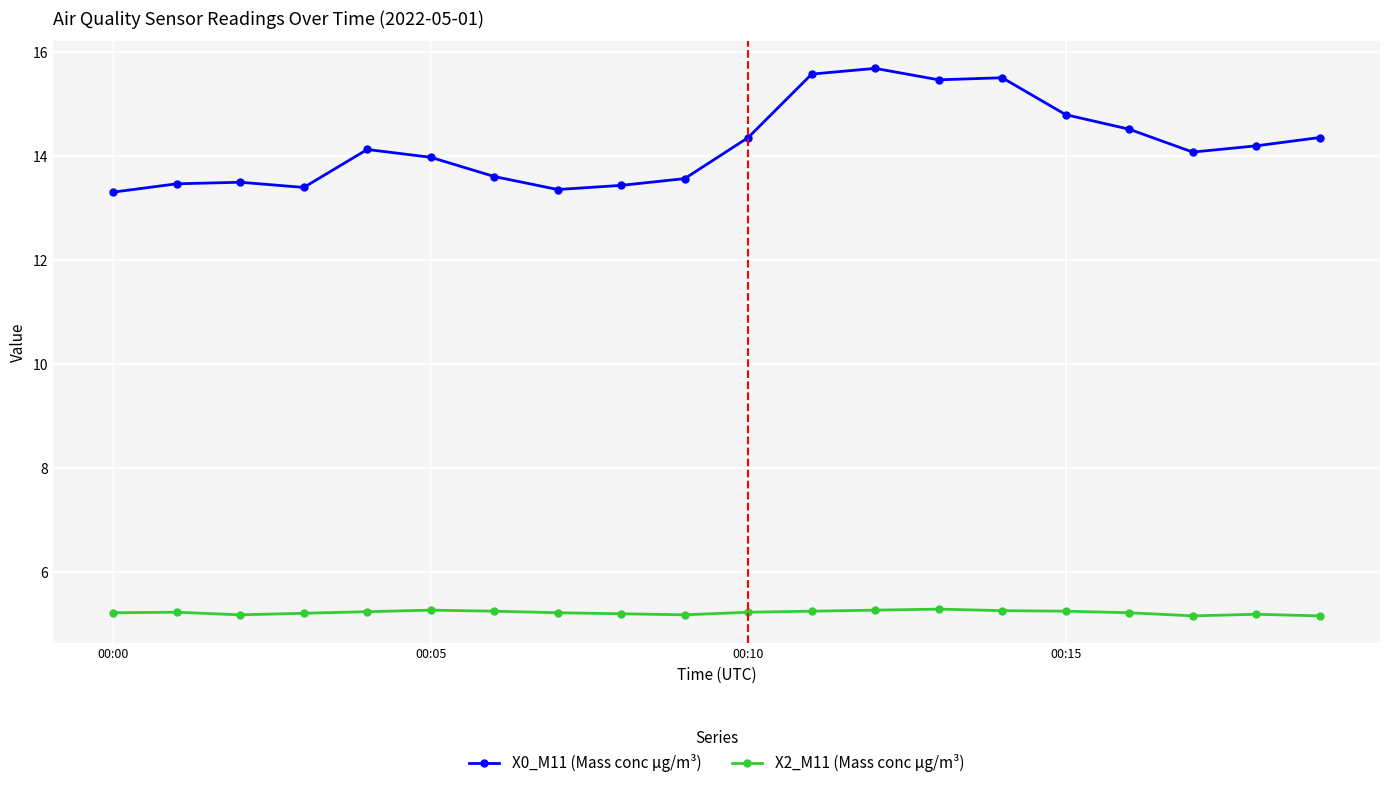

At how many categories does at least one series exceed 5?

20